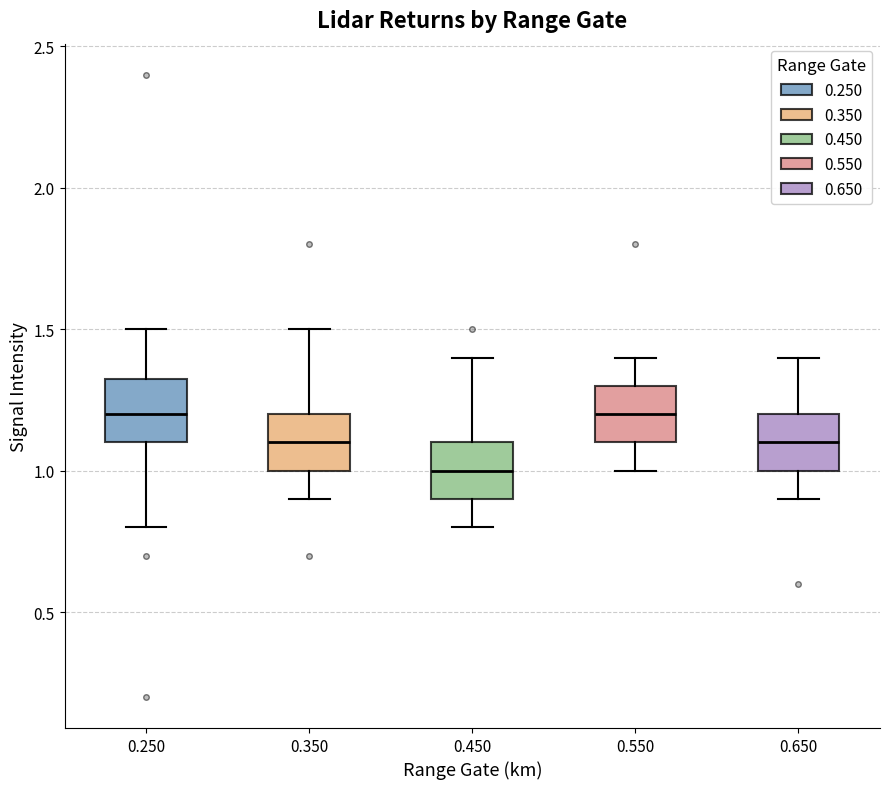

Which box's median line is the lowest?

0.450